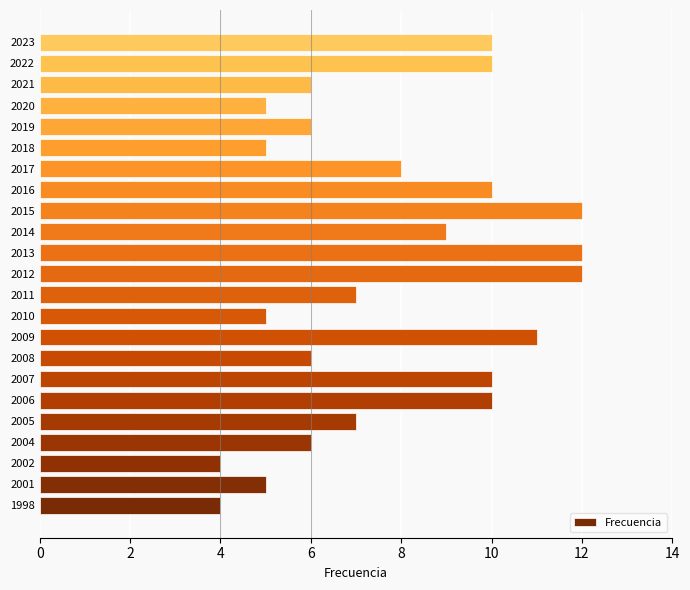

What is the maximum value shown in the chart?

12